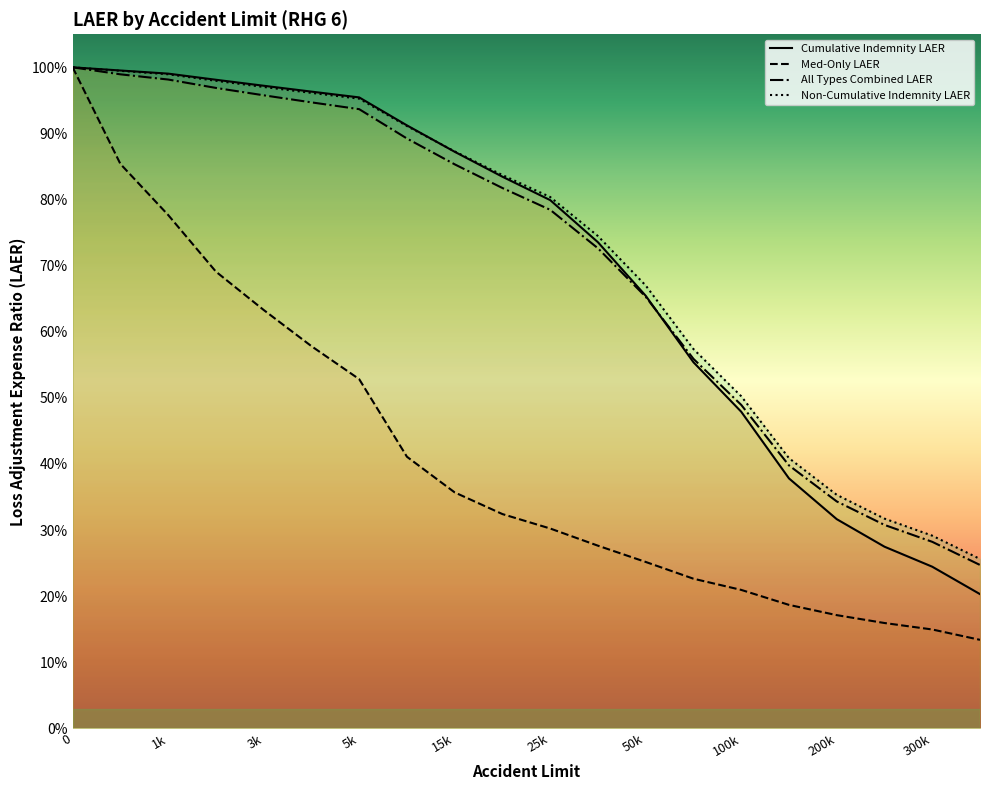

What are all the series names shown in the legend?

Cumulative Indemnity LAER, Med-Only LAER, All Types Combined LAER, Non-Cumulative Indemnity LAER